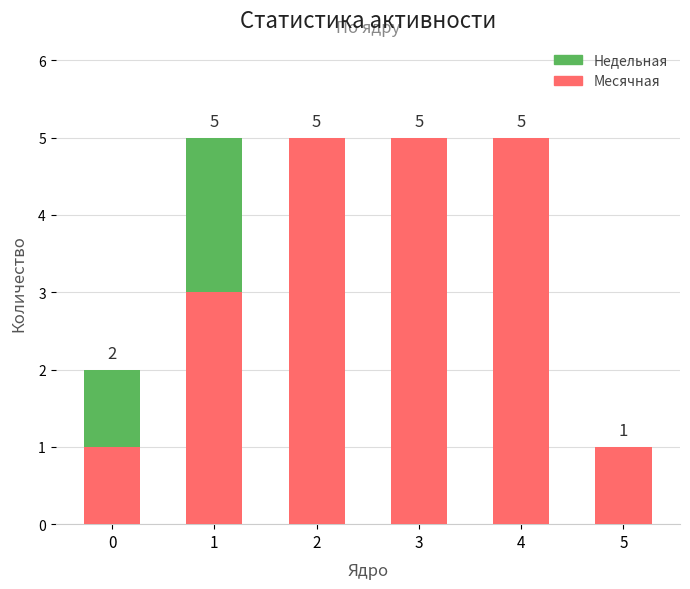

What is the sum of the Месячная values at 5 and 4?

6